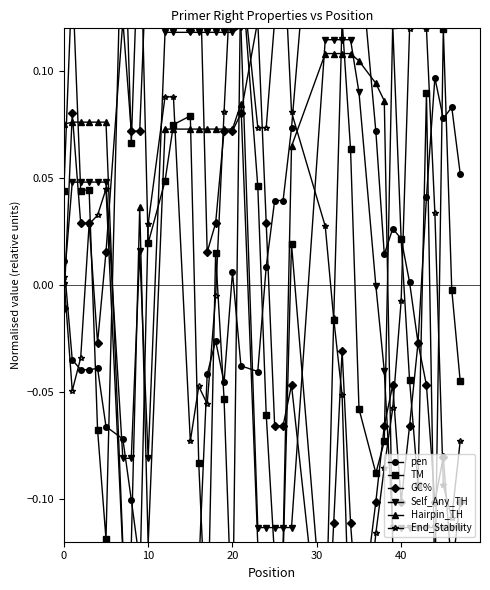

How many lines are shown in the chart?

6